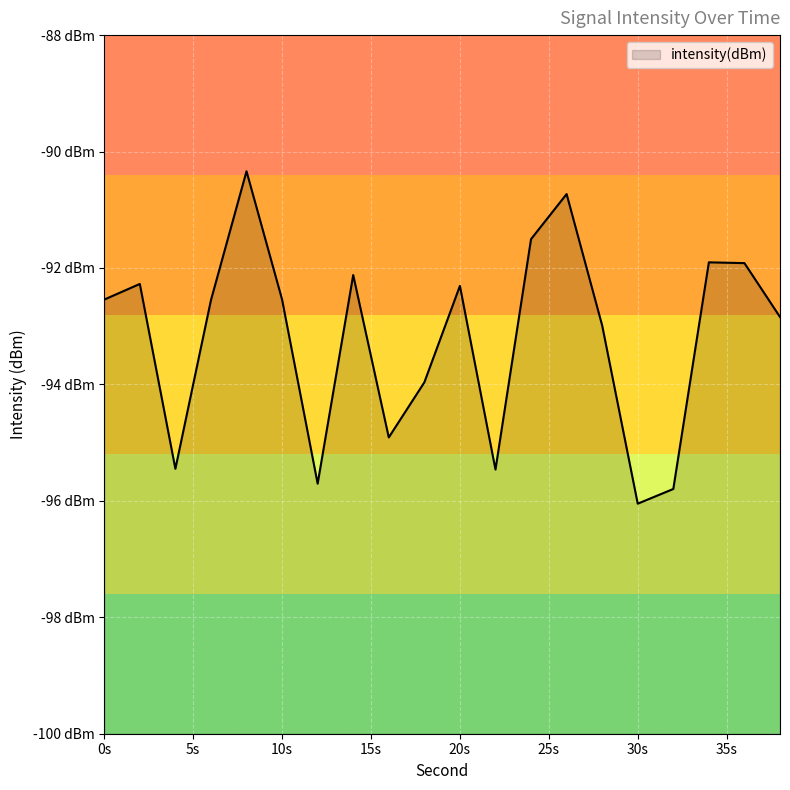

Count the number of categories in the chart.

20